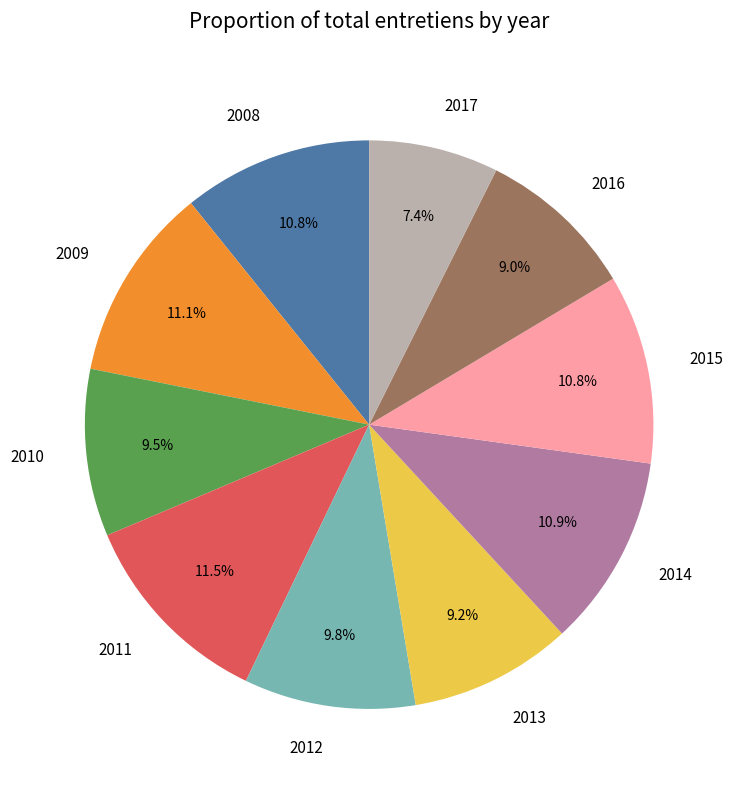

What percentage is NOT represented by 2017?

92.6%